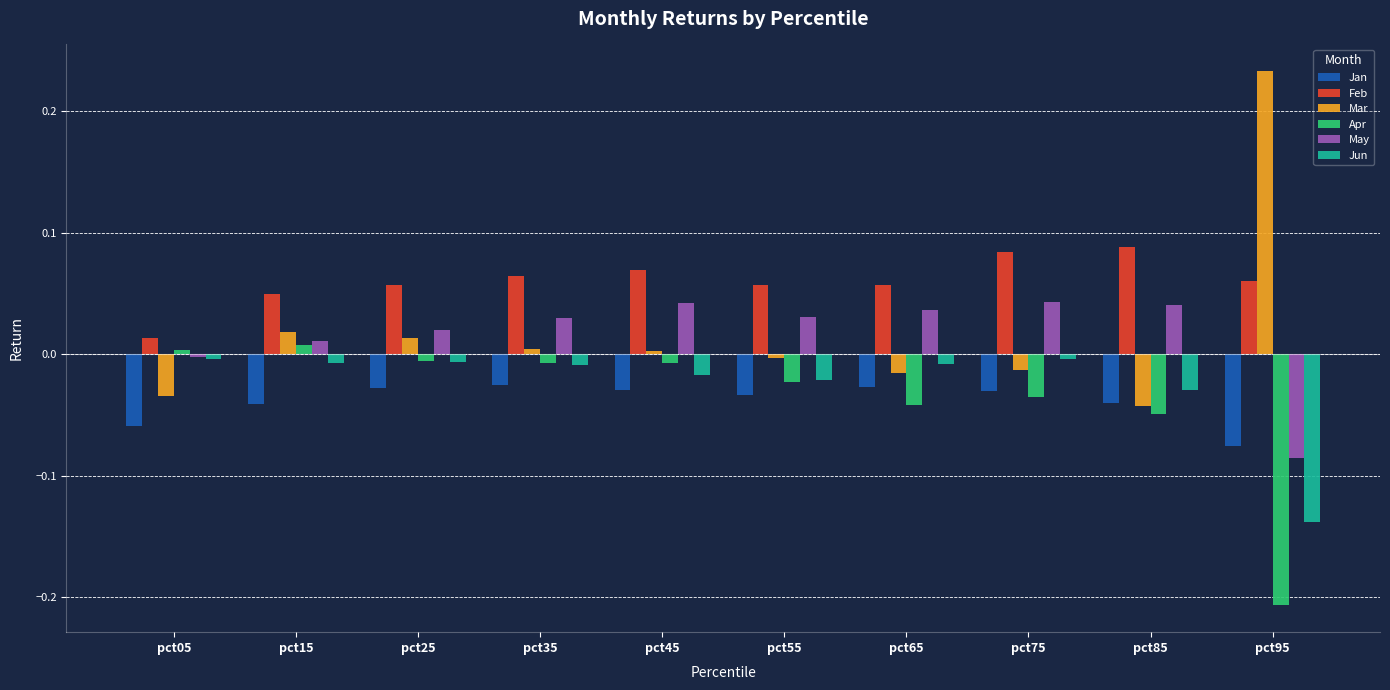

At which category does the chart reach its peak across all series?

pct95